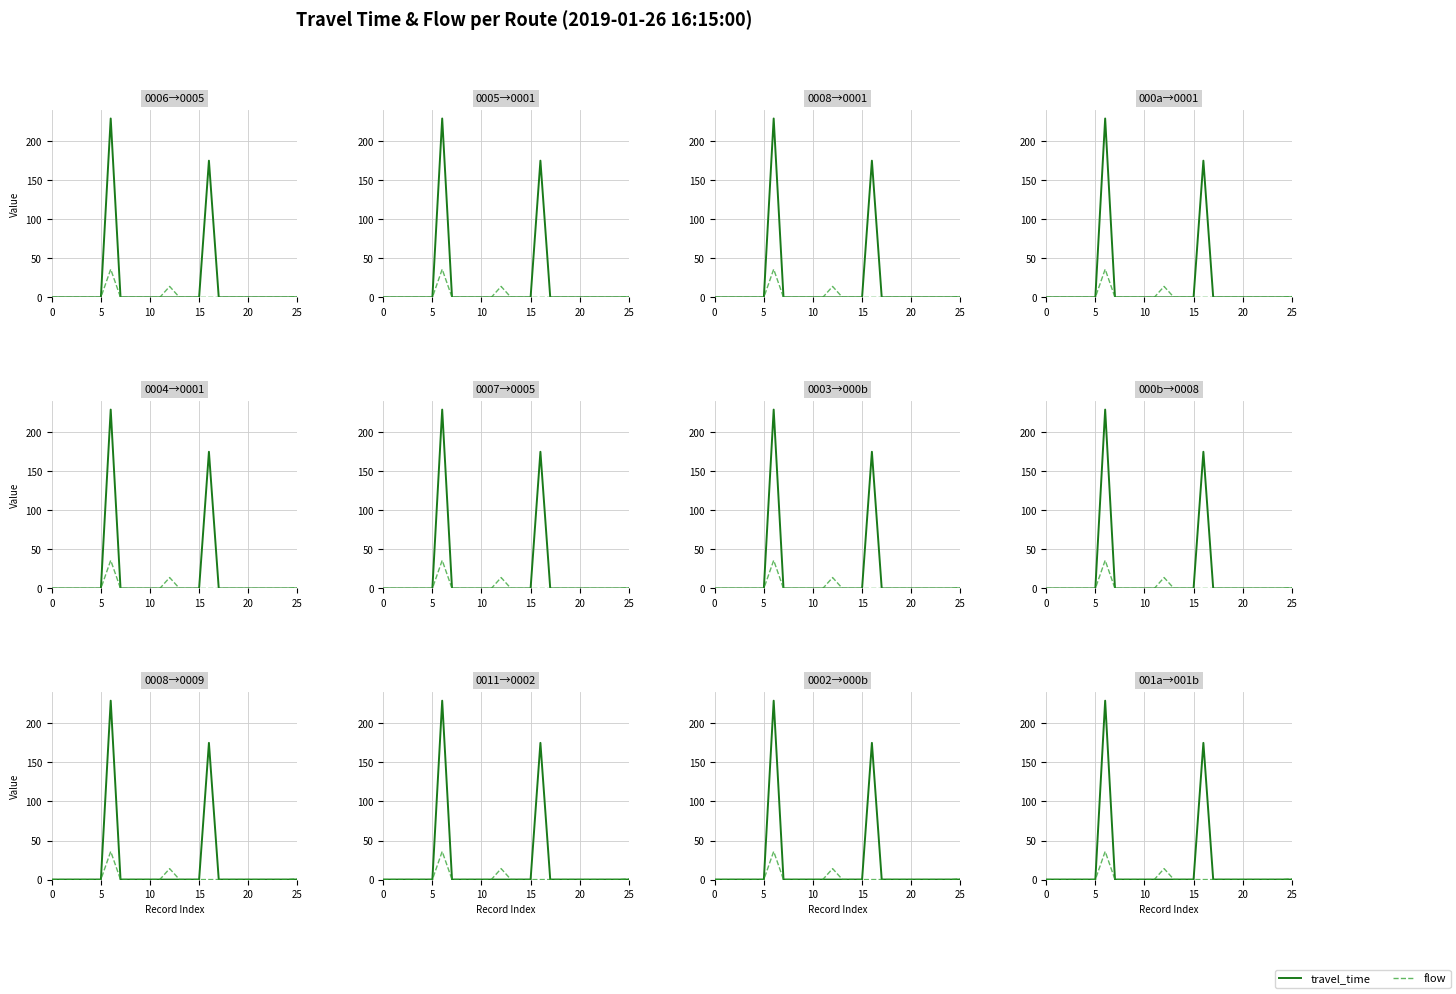

Is it true that flow equals 0 at 20?

True